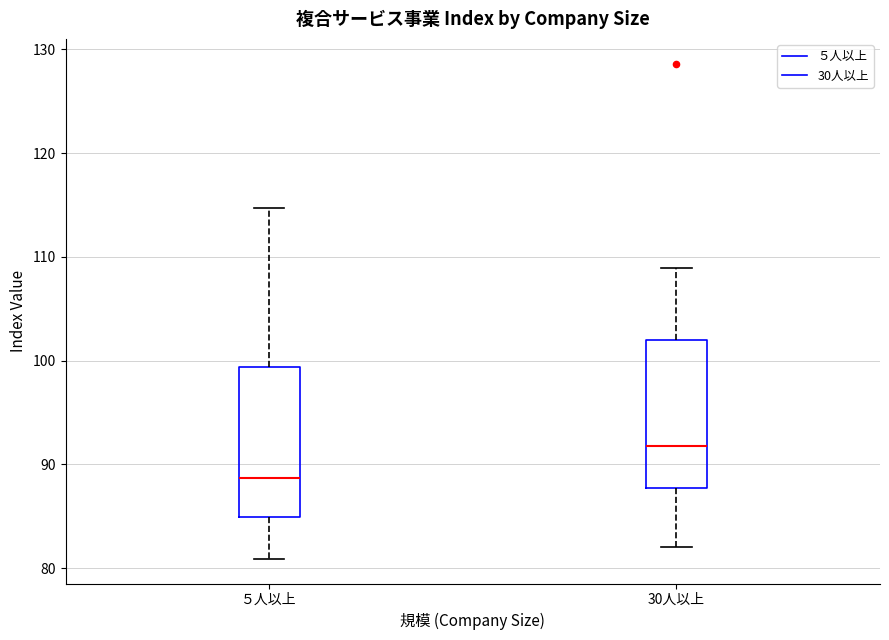

Where is the upper edge of the box for 30人以上 on the y-axis? The values are not printed on the chart, so give them approximately, as read against the axis.

102